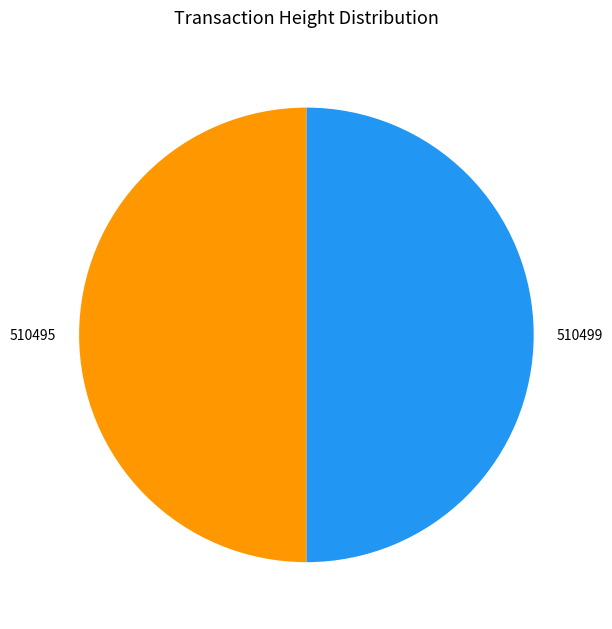

Approximately how many times larger is the value at 510495 compared to 510499?

1.0